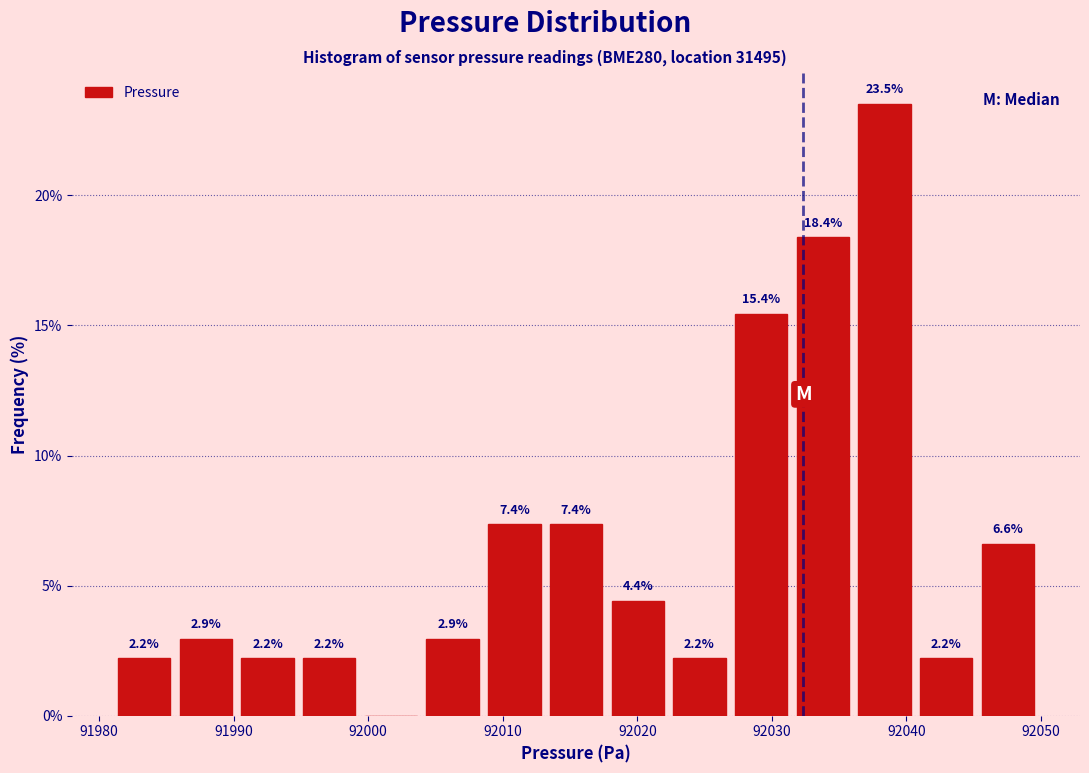

Over which range of the x-axis is the bar tallest?

92036 to 92041